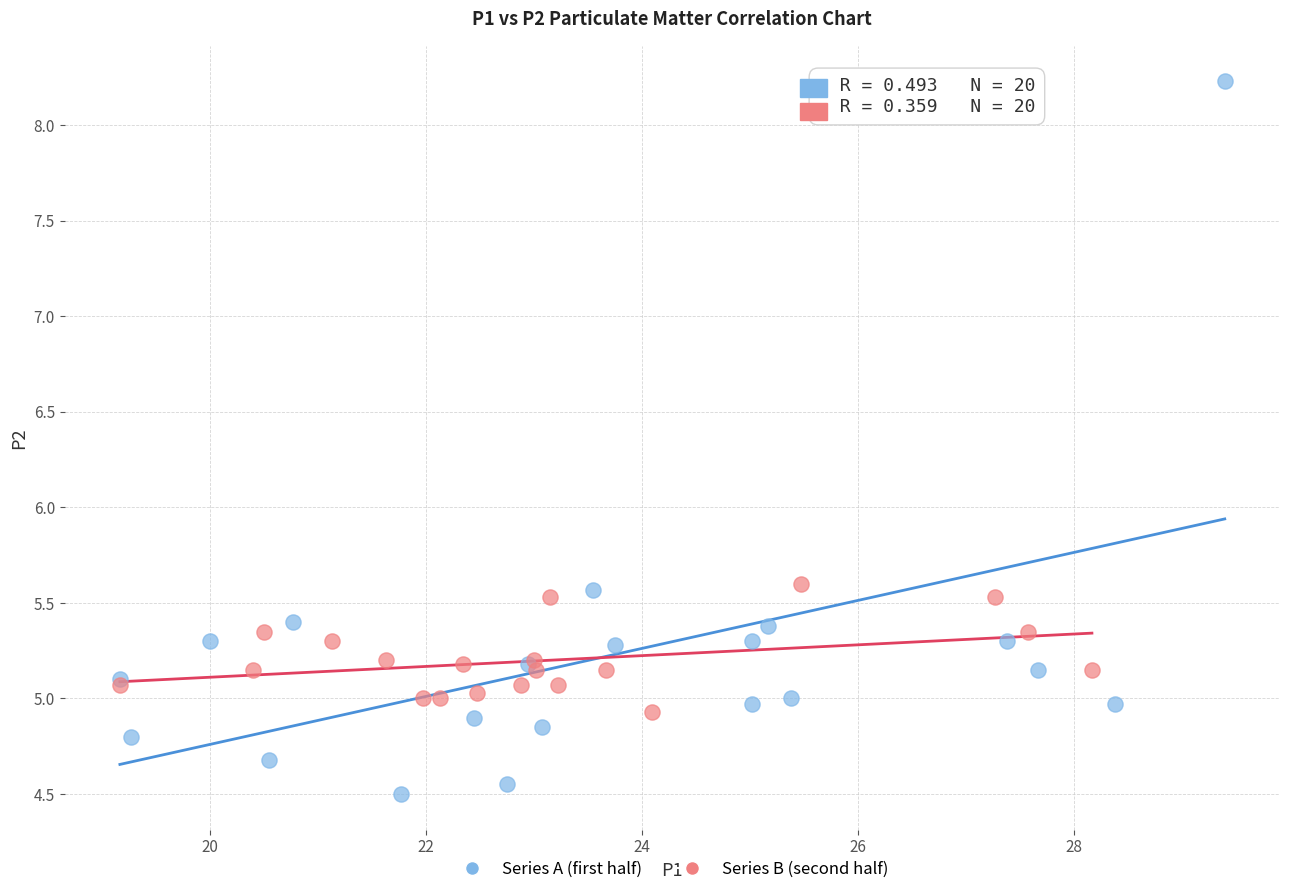

Which series has the widest spread of Y values?

Series A (first half)